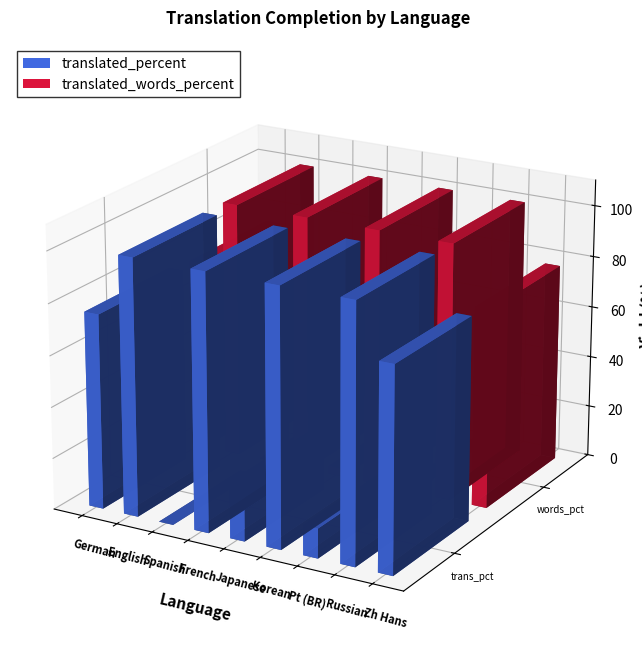

What is the approximate value of translated_percent at English?

100.0